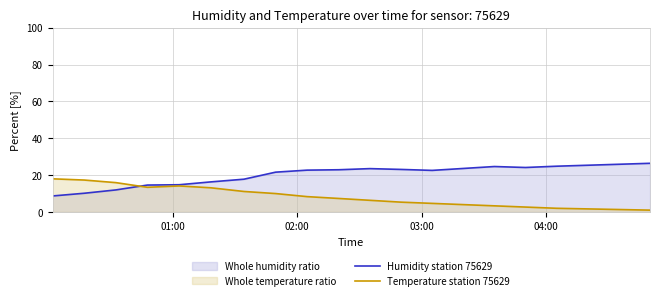

Which series has the largest total across all categories?

Humidity station 75629